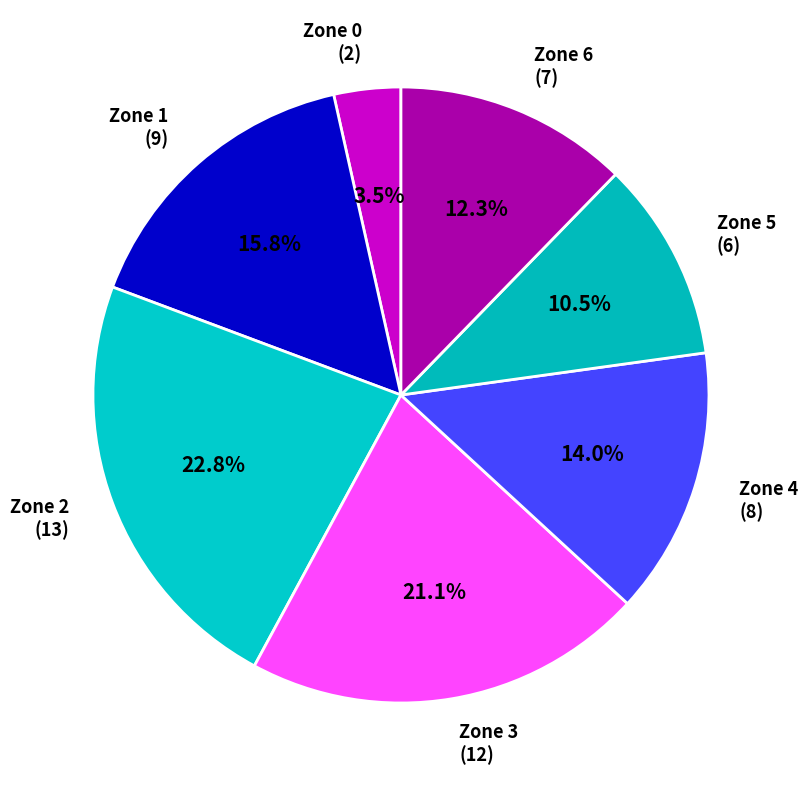

Does Zone 3 represent more than half of the total?

No